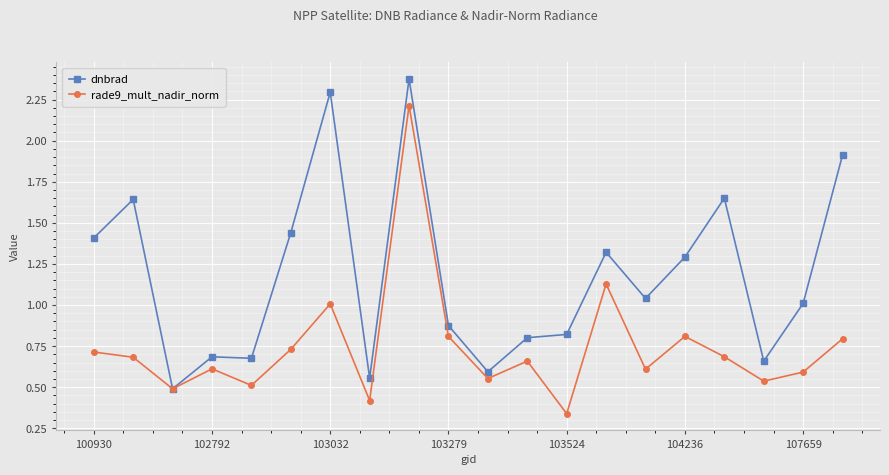

Which series has the largest total across all categories?

dnbrad